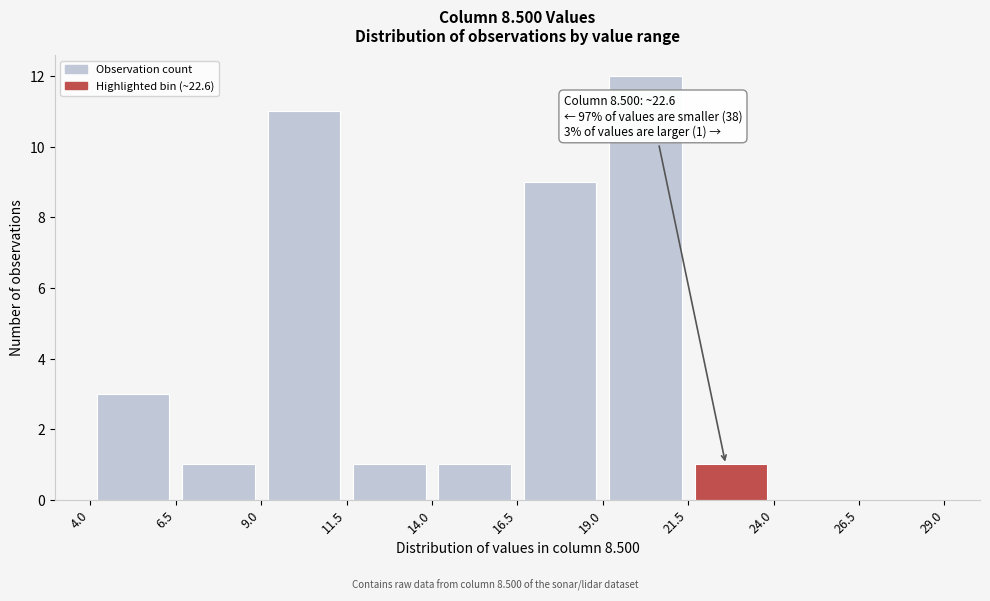

Over which range of the x-axis is the bar tallest?

19.0 to 21.5